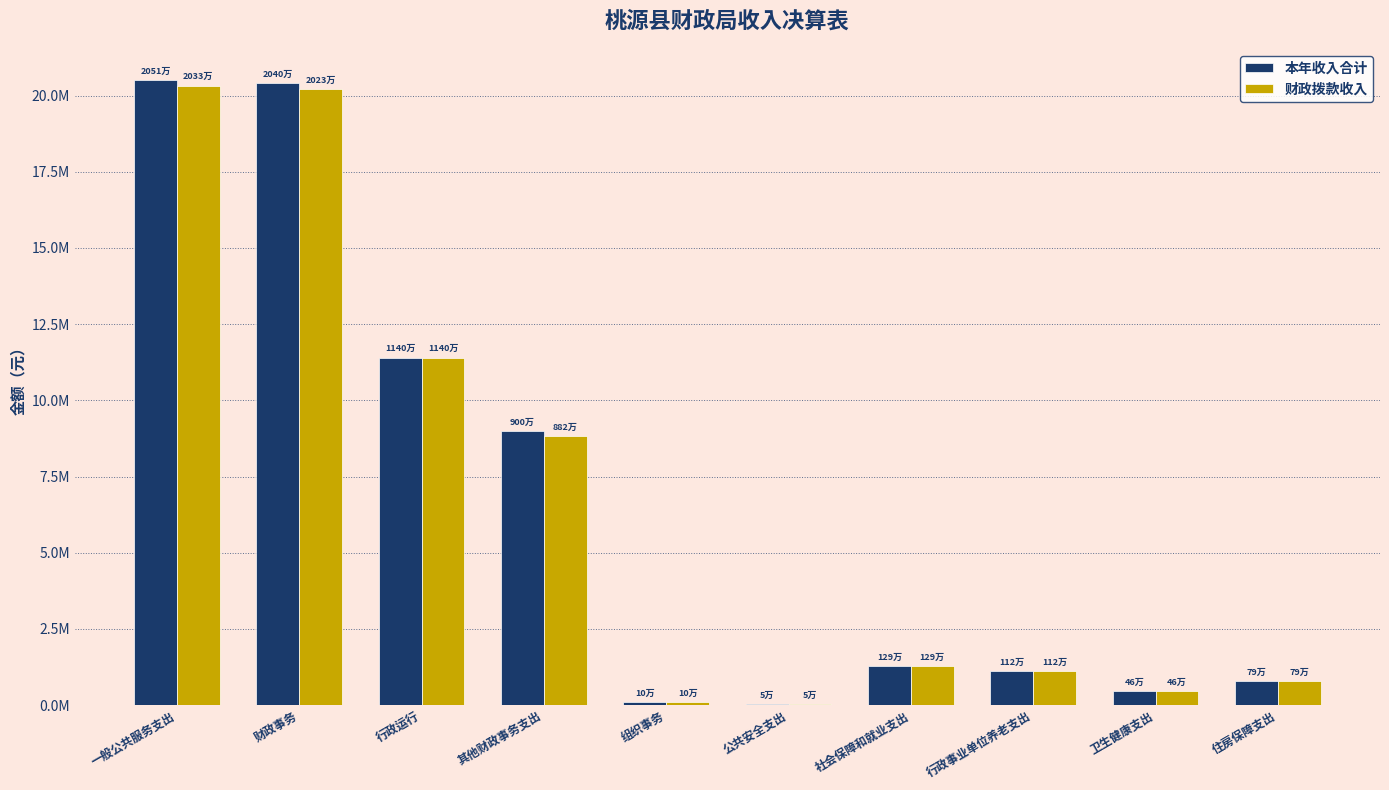

Does the chart contain stacked bars?

No